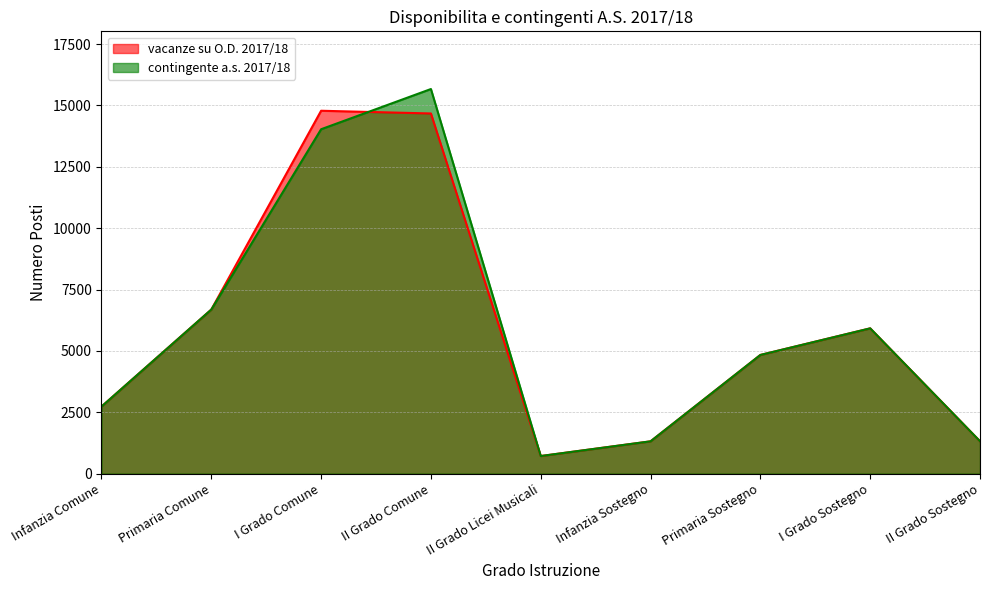

Does the chart have visible grid lines?

Yes